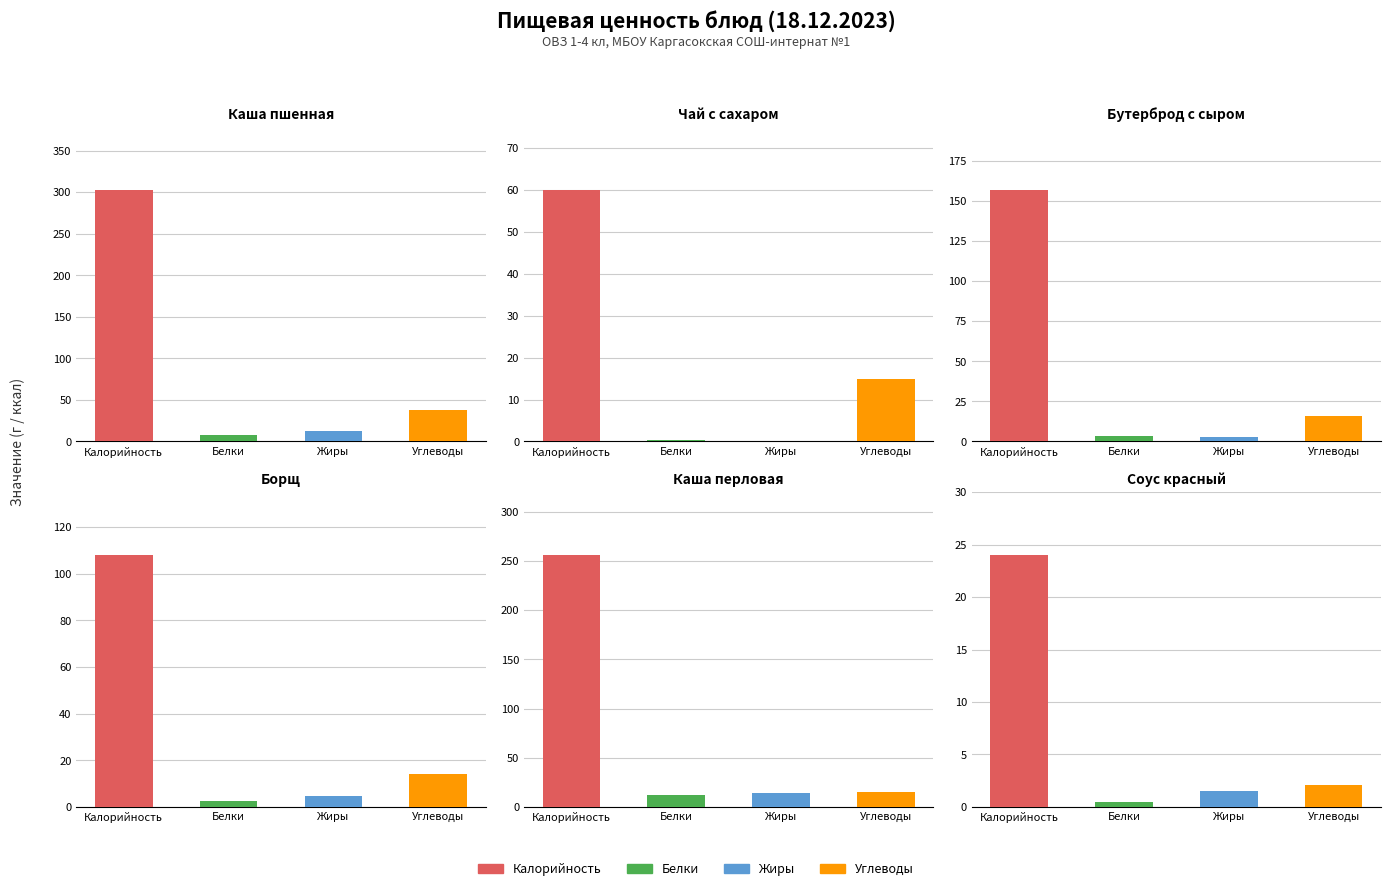

Where does the Белки series first go above 3?

Каша пшенная